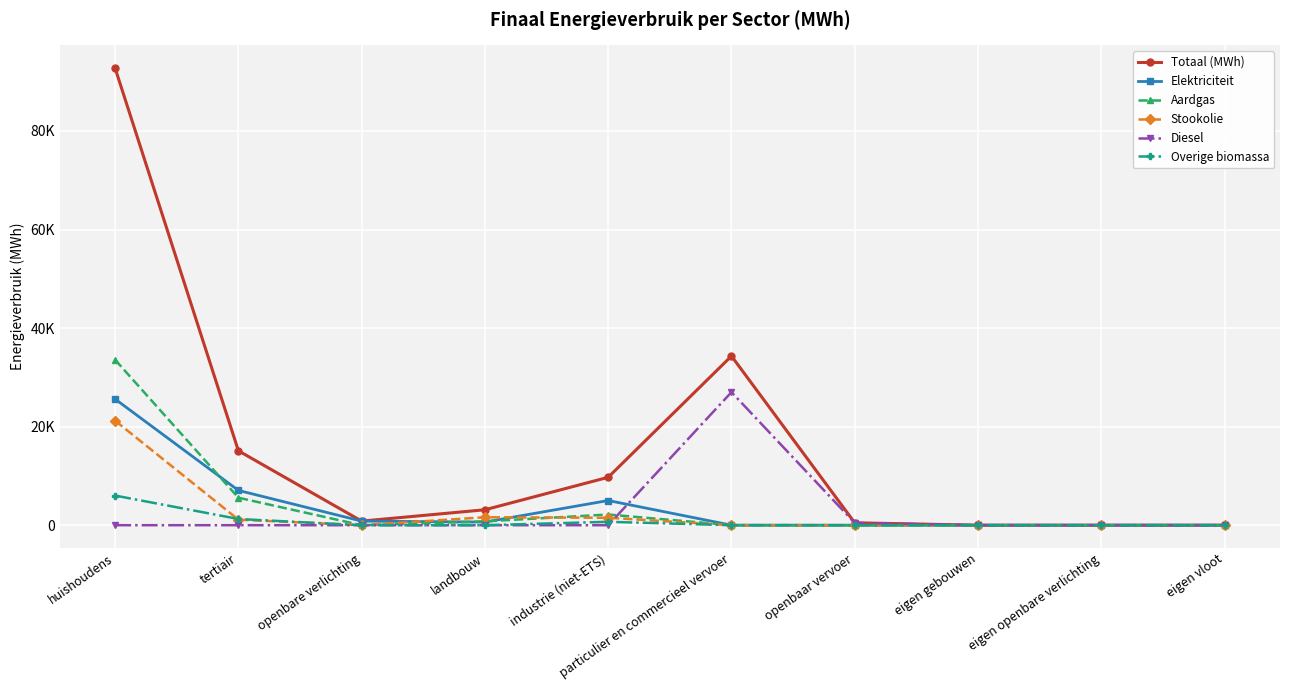

Which label corresponds to the largest value in the chart?

huishoudens